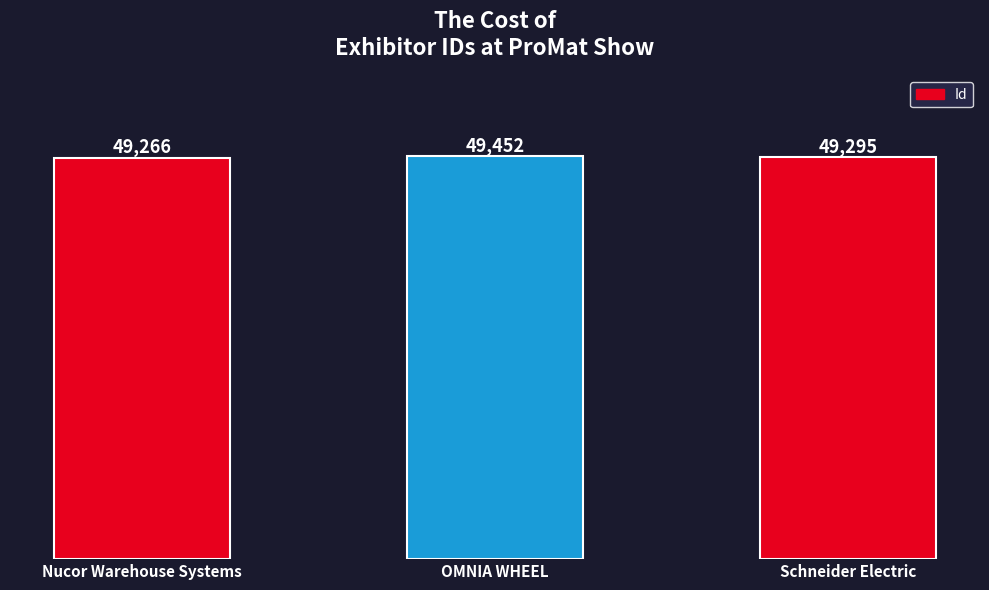

What is the ratio of the value at OMNIA WHEEL to the value at Schneider Electric?

1.0